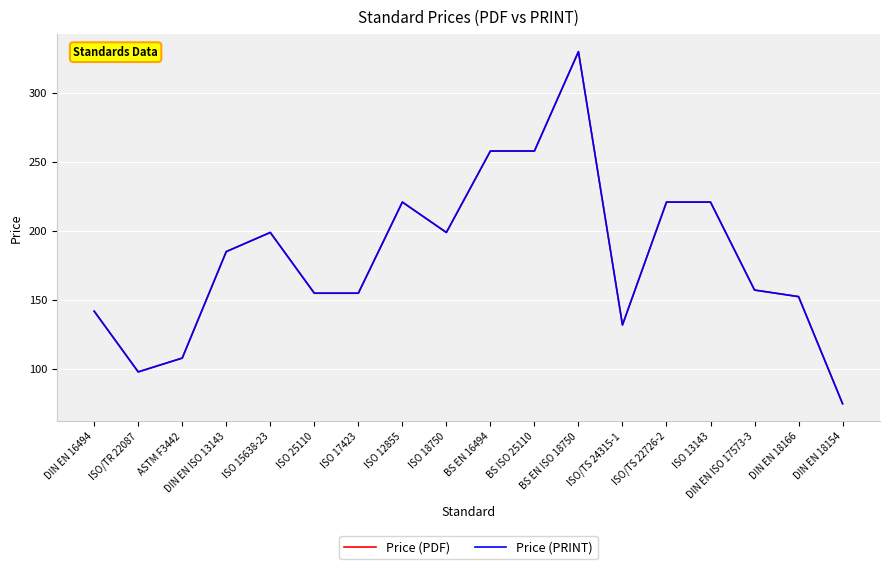

What is the highest value of the Price (PDF) series?

330.0